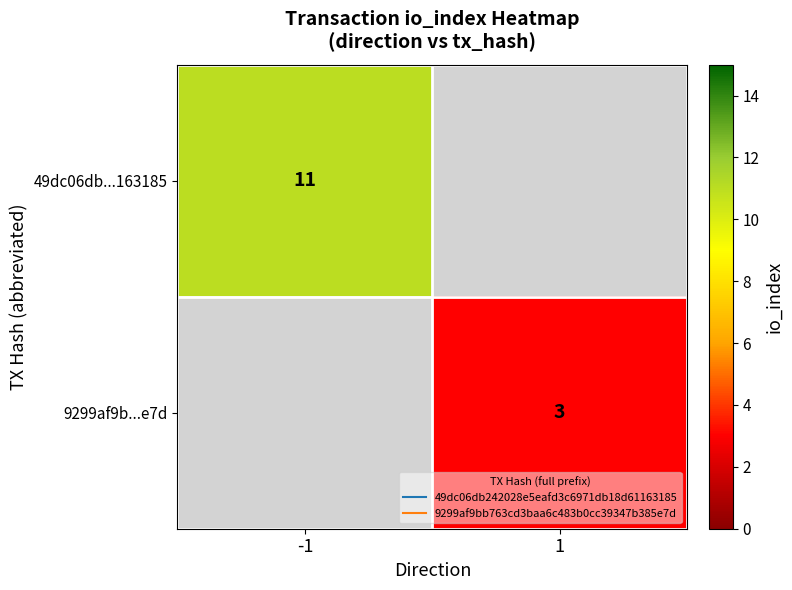

Rank the series by their average value, from highest to lowest.

49dc06db...163185, 9299af9b...e7d